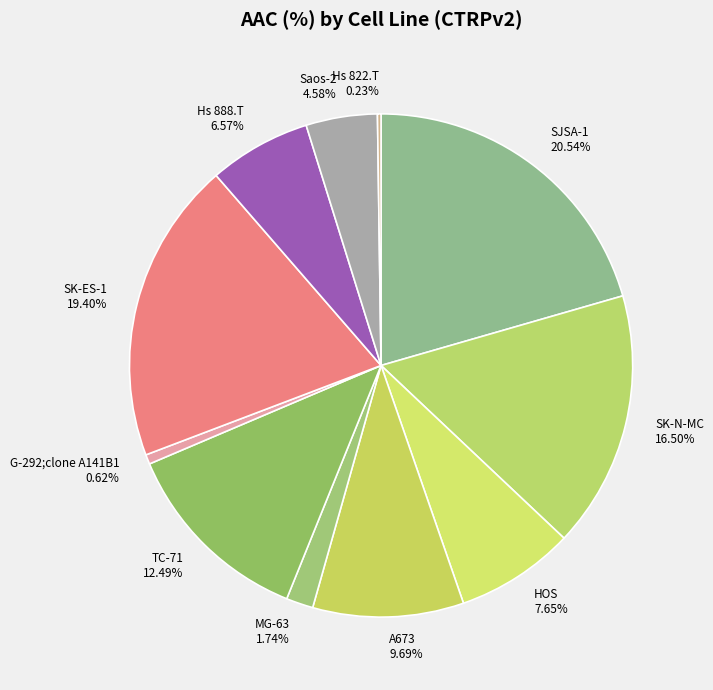

To the nearest percent, what is the average slice percentage?

9%